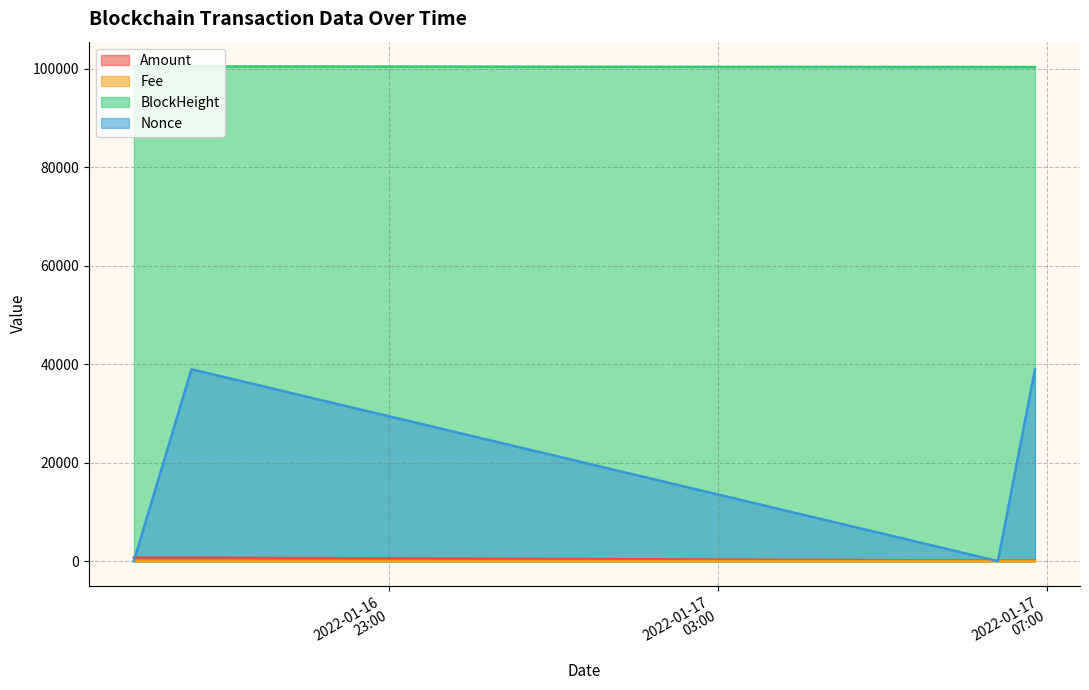

Which series has the largest total across all categories?

BlockHeight